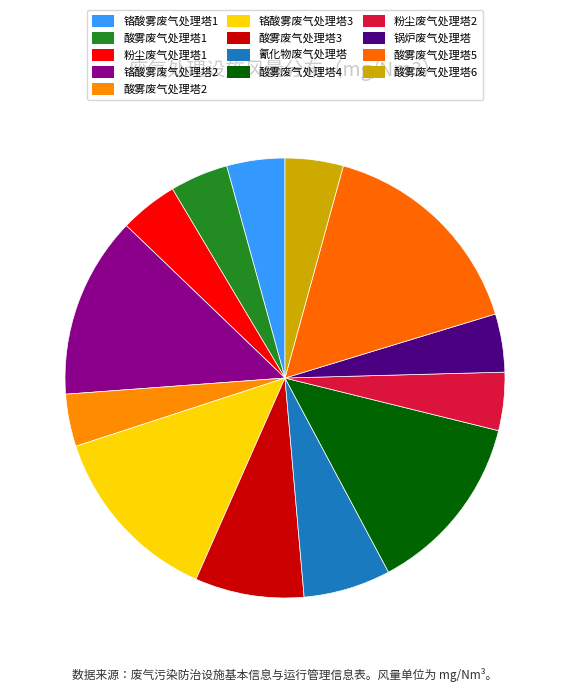

What is the change in value from 酸雾废气处理塔1 to 氰化物废气处理塔?

+4000